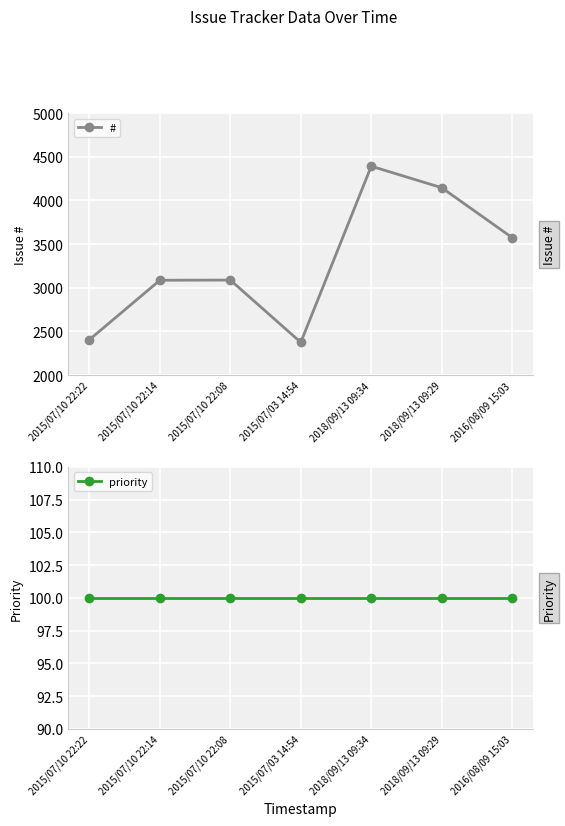

Which category has the lowest value in the priority series?

2015/07/10 22:22